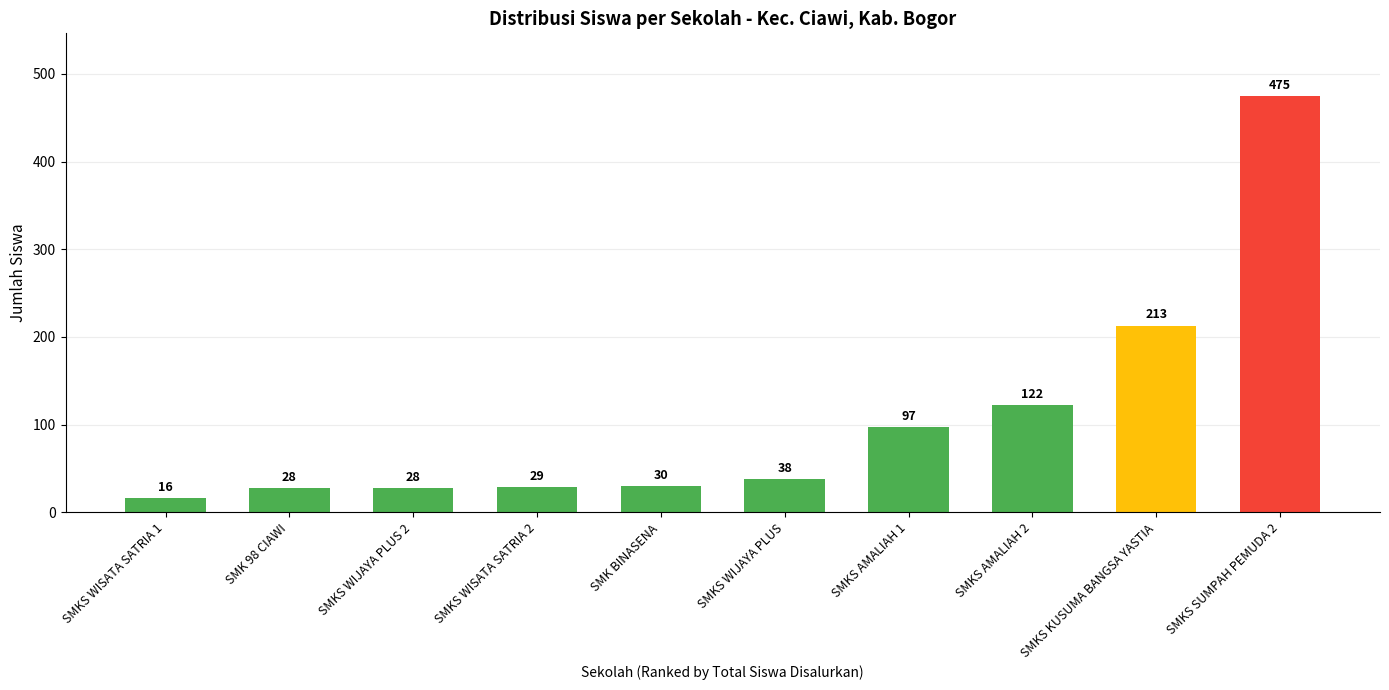

Reading right to left, transcribe all the data shown in this chart.

475	213	122	97	38	30	29	28	28	16